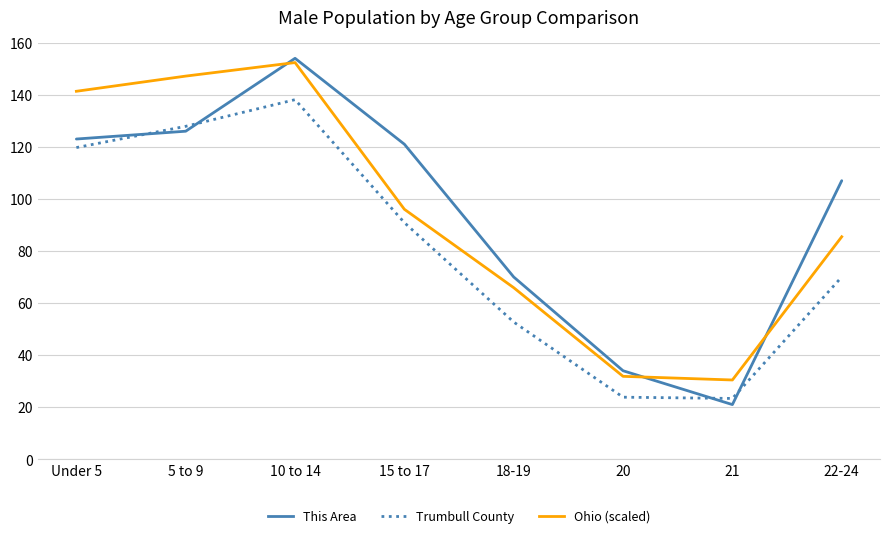

What position from the right is Under 5?

8